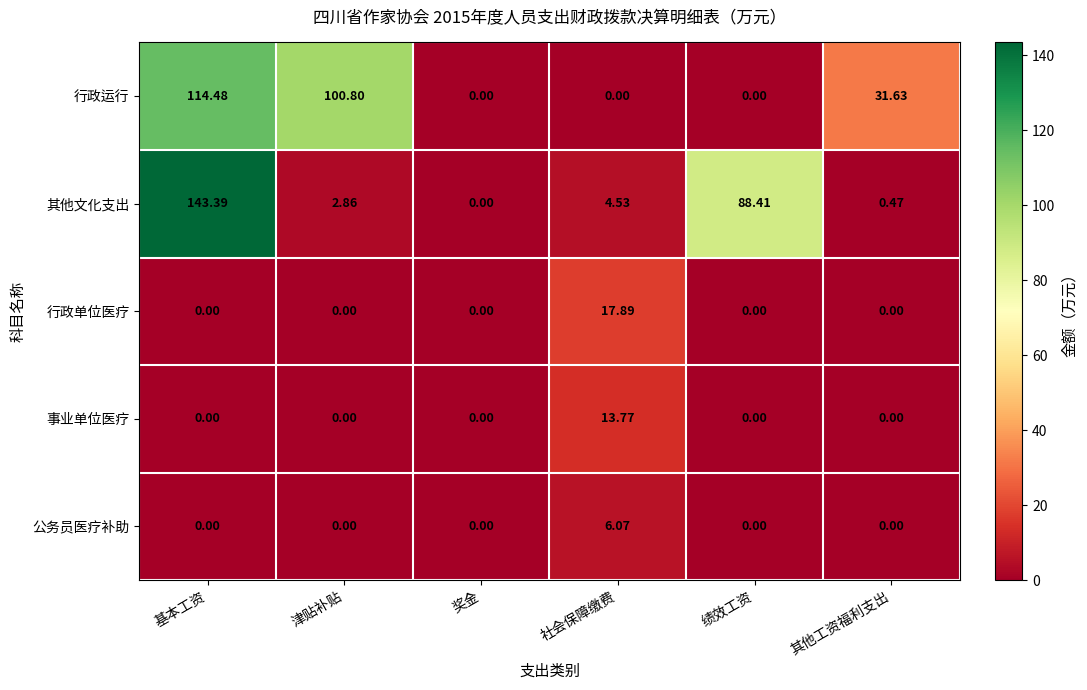

At which label does 其他文化支出 reach its peak?

基本工资